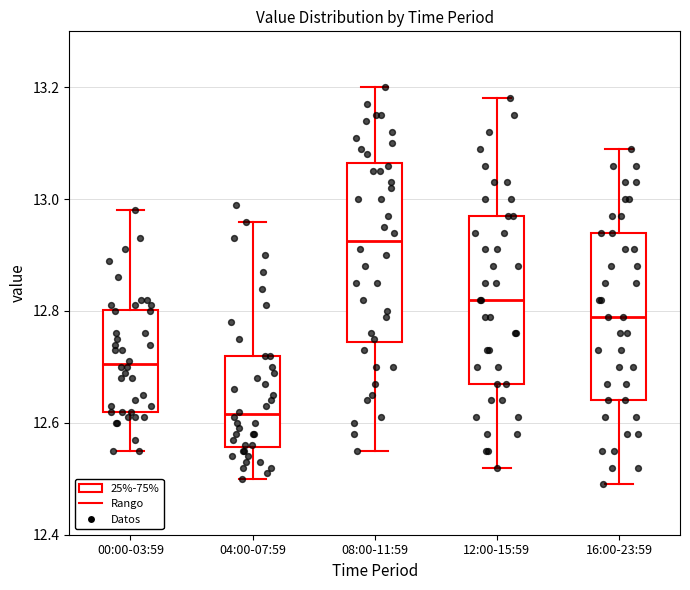

Reading left to right, read every box against the y-axis: the position of its median line, the range the box covers, and the ends of its whiskers. The values are not printed on the chart, so give them approximately, as read against the axis.

00:00-03:59: median 12.70, box 12.62 to 12.80, whiskers 12.56 to 12.98
04:00-07:59: median 12.62, box 12.56 to 12.72, whiskers 12.50 to 12.96
08:00-11:59: median 12.92, box 12.74 to 13.06, whiskers 12.56 to 13.20
12:00-15:59: median 12.82, box 12.68 to 12.98, whiskers 12.52 to 13.18
16:00-23:59: median 12.80, box 12.64 to 12.94, whiskers 12.50 to 13.10